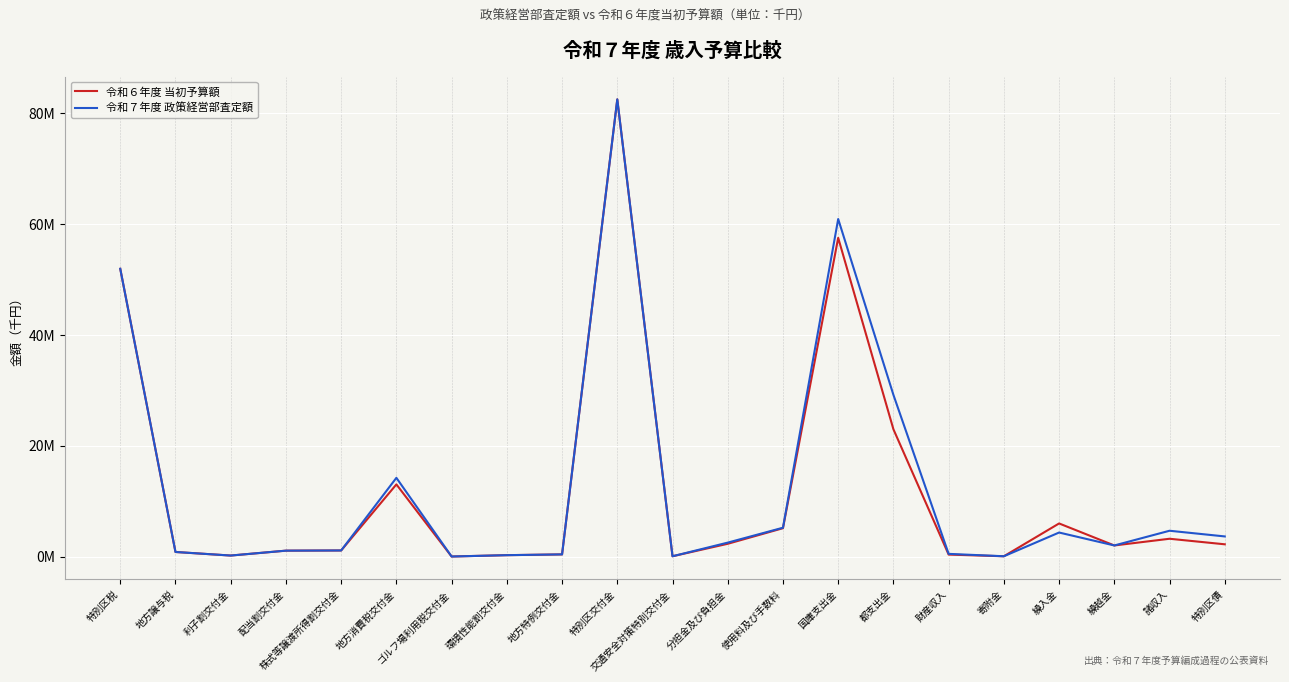

What are all the series names shown in the legend?

令和６年度 当初予算額, 令和７年度 政策経営部査定額